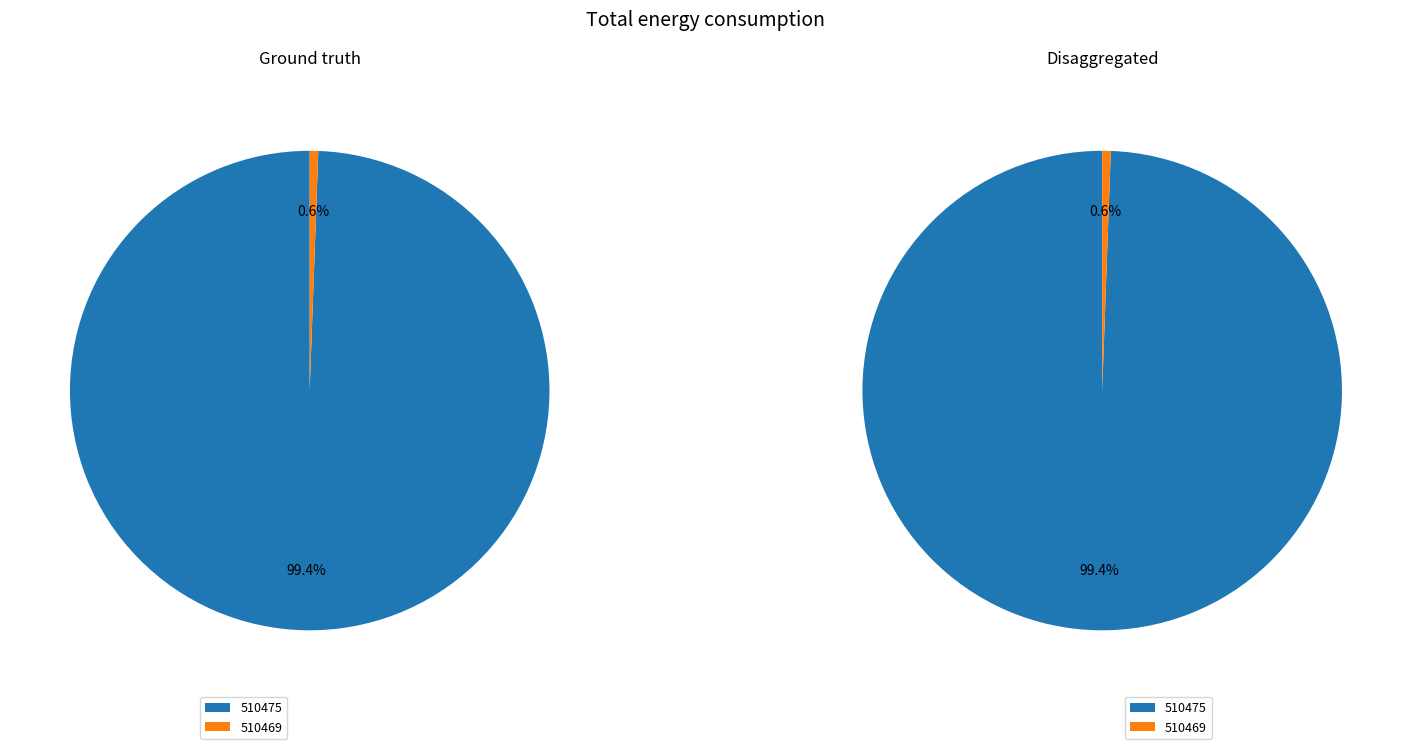

How many slices are in this pie chart?

2